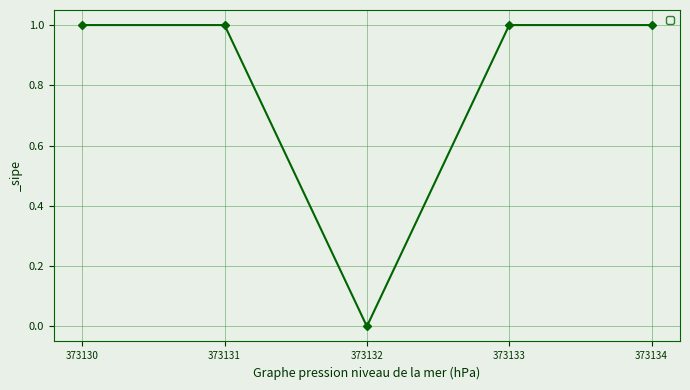

What is the difference between the maximum and minimum values?

1